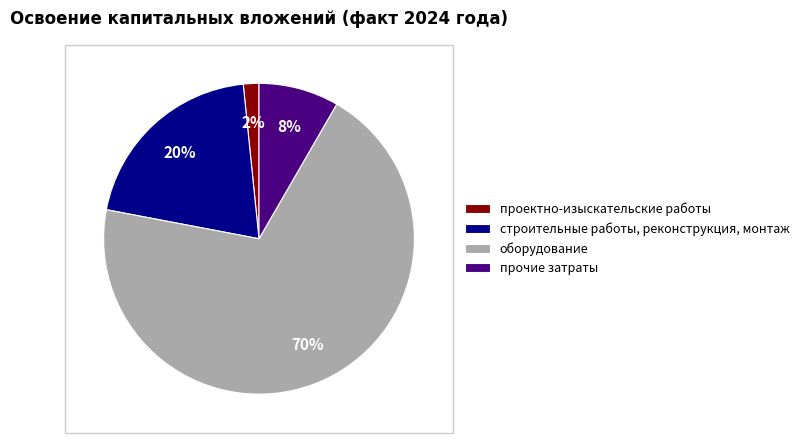

To the nearest percent, what percentage of the pie is проектно-изыскательские работы?

2%